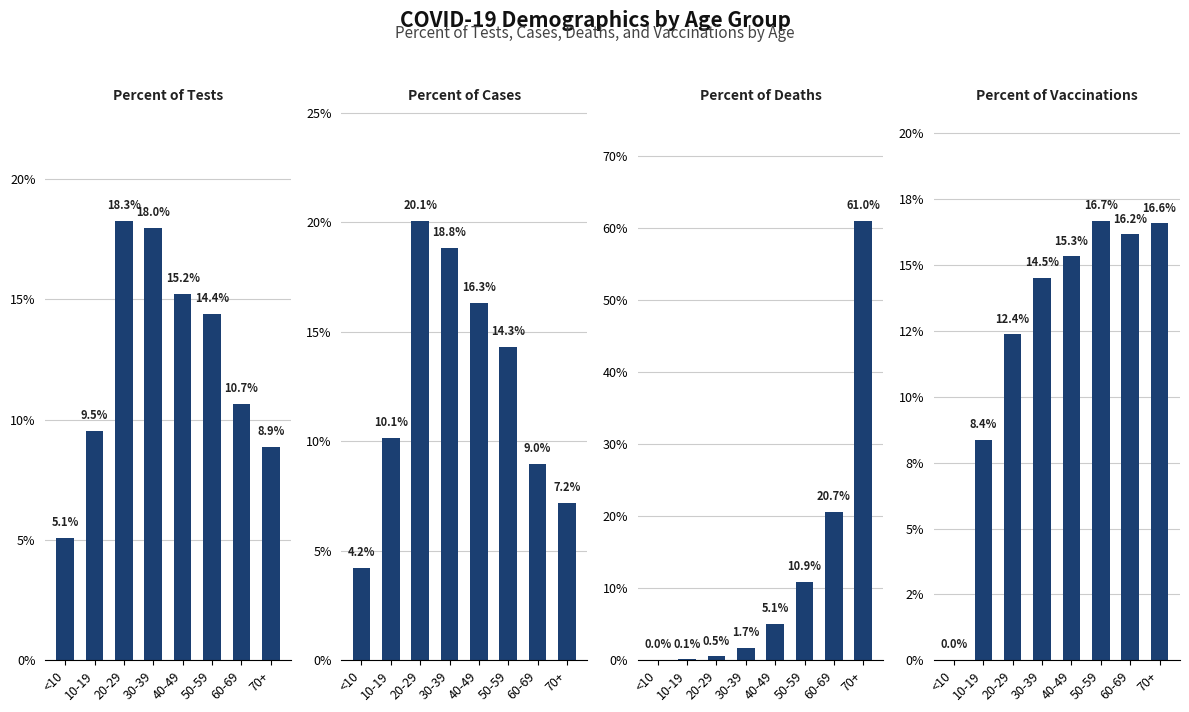

Which has a higher value, 40-49 or 70+?

40-49